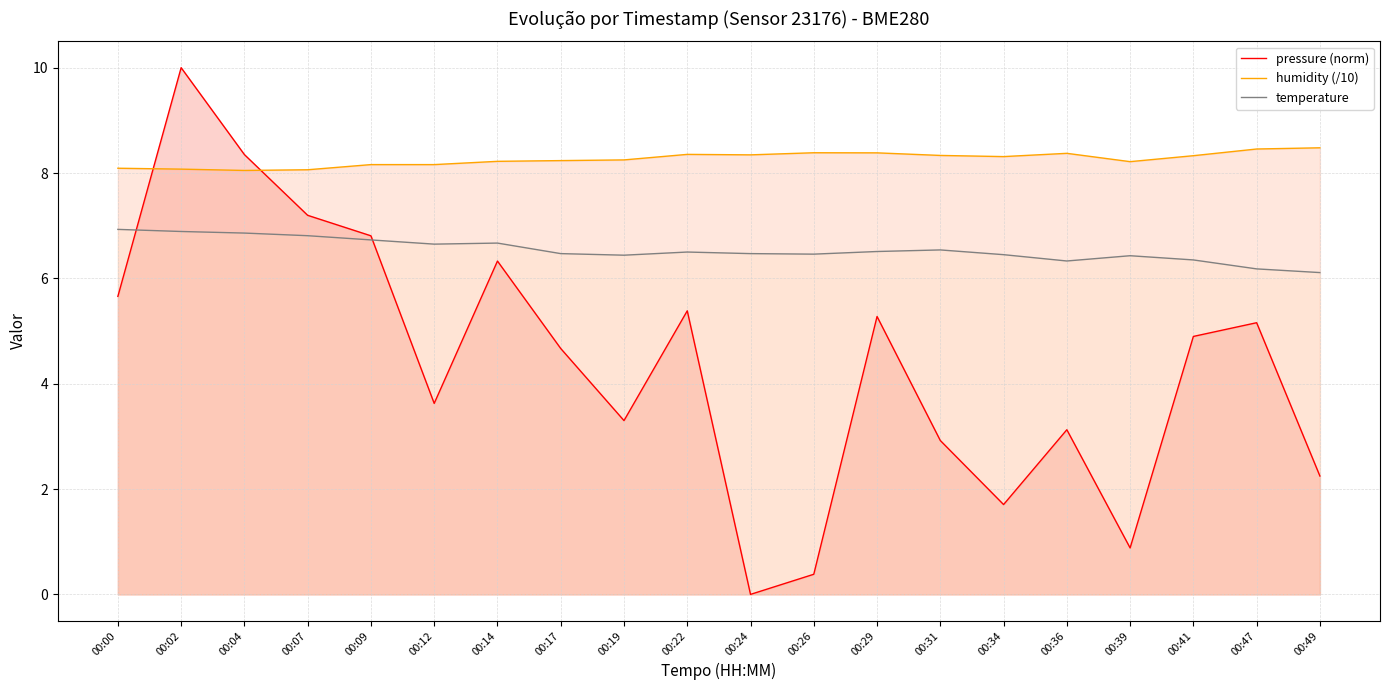

Reading left to right, list all the values displayed in this chart.

pressure (norm): 00:00=5.7	00:02=10.0	00:04=8.4	00:07=7.2	00:09=6.8	00:12=3.6	00:14=6.3	00:17=4.7	00:19=3.3	00:22=5.4	00:24=0.0	00:26=0.4	00:29=5.3	00:31=2.9	00:34=1.7	00:36=3.1	00:39=0.9	00:41=4.9	00:47=5.2	00:49=2.2
humidity (/10): 00:00=8.1	00:02=8.1	00:04=8.0	00:07=8.1	00:09=8.2	00:12=8.2	00:14=8.2	00:17=8.2	00:19=8.2	00:22=8.4	00:24=8.3	00:26=8.4	00:29=8.4	00:31=8.3	00:34=8.3	00:36=8.4	00:39=8.2	00:41=8.3	00:47=8.5	00:49=8.5
temperature: 00:00=6.9	00:02=6.9	00:04=6.9	00:07=6.8	00:09=6.7	00:12=6.7	00:14=6.7	00:17=6.5	00:19=6.4	00:22=6.5	00:24=6.5	00:26=6.5	00:29=6.5	00:31=6.5	00:34=6.5	00:36=6.3	00:39=6.4	00:41=6.3	00:47=6.2	00:49=6.1